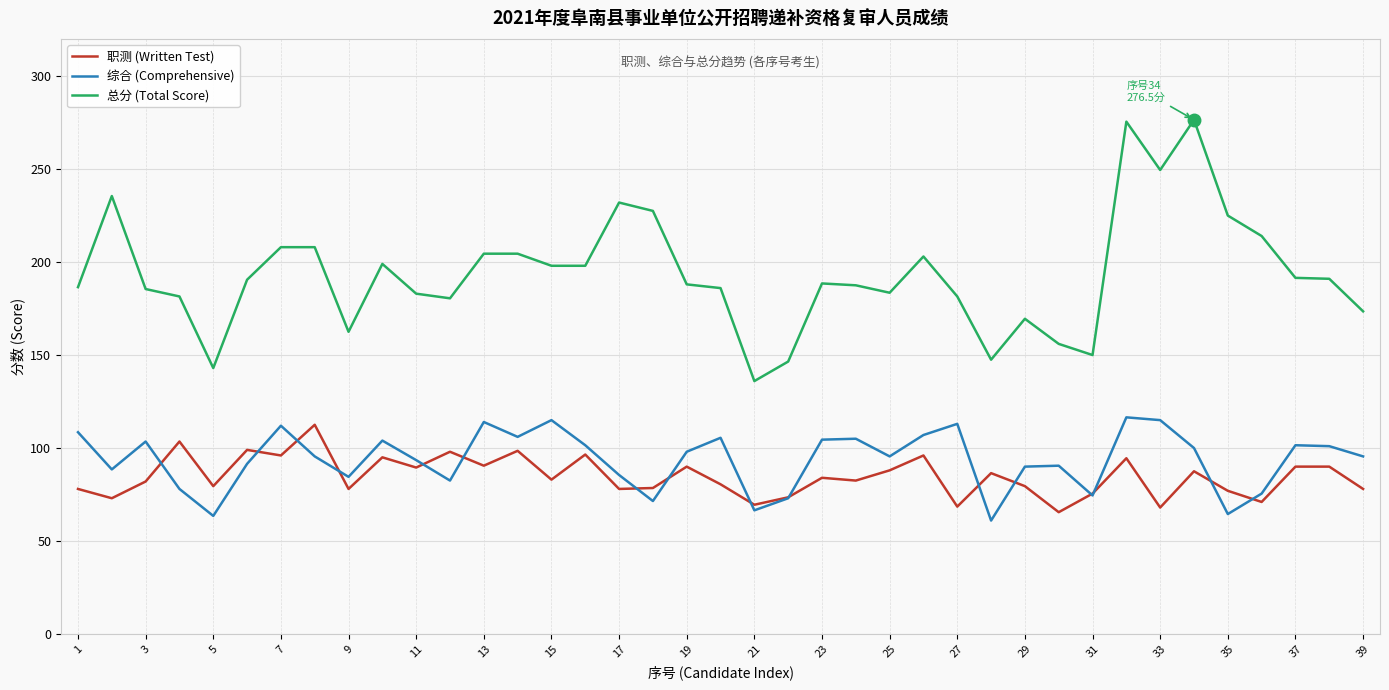

Which series has the widest spread of values?

总分 (Total Score)